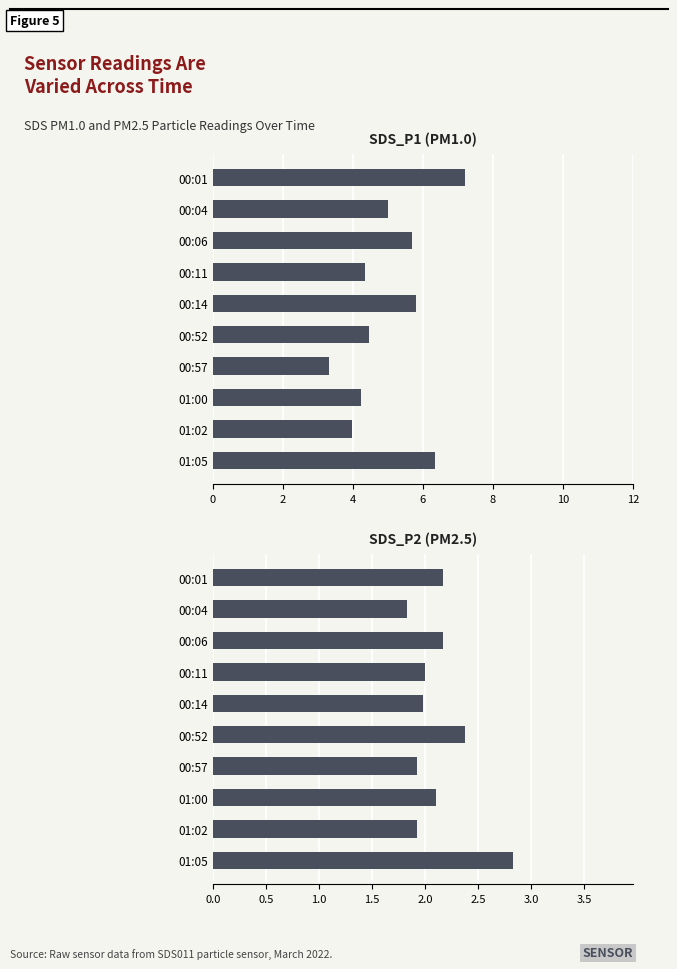

True or false: SDS_P1 has a value of 1.1 at 00:04.

False